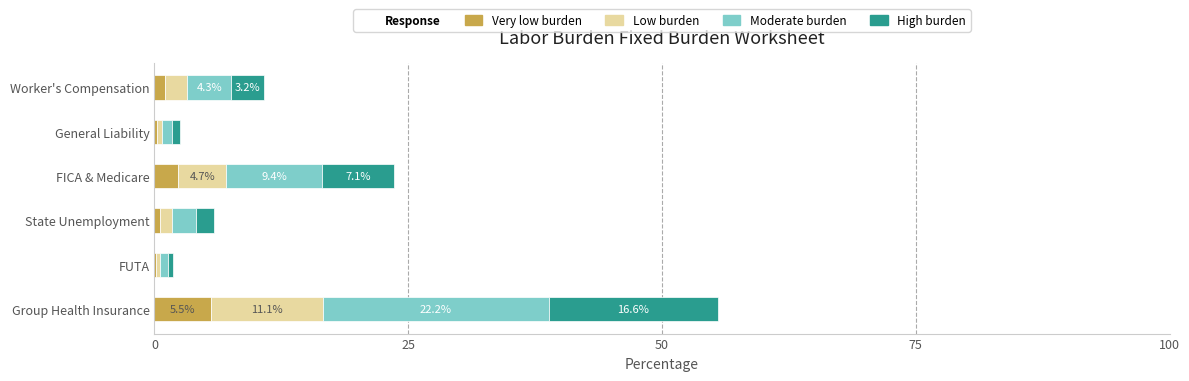

What is the sum of all Very low burden values?

10.0